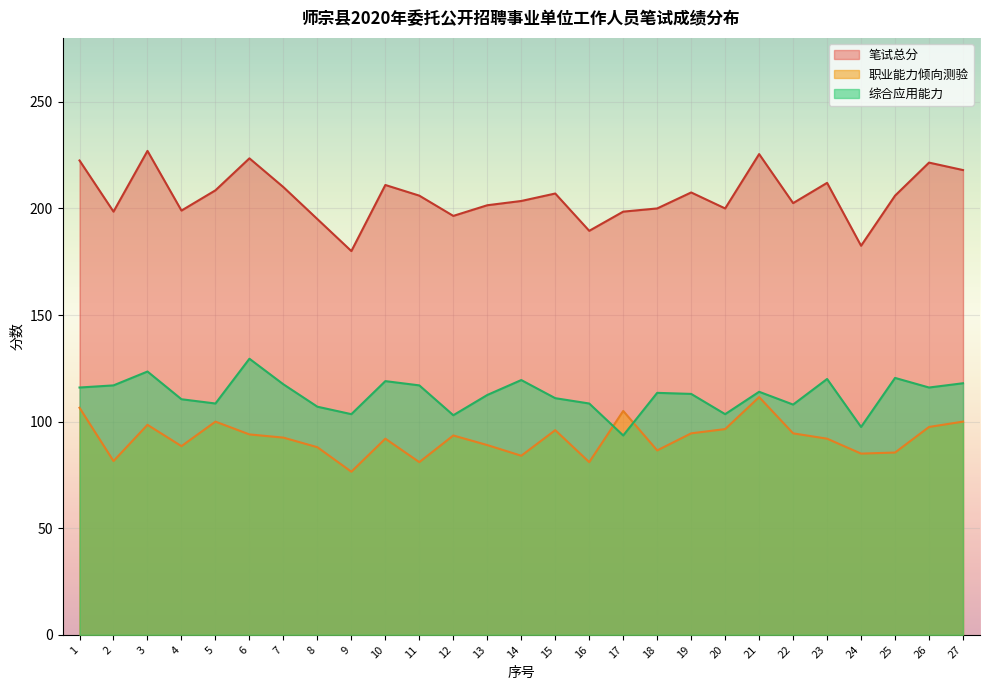

What is the minimum value shown in the chart?

76.5